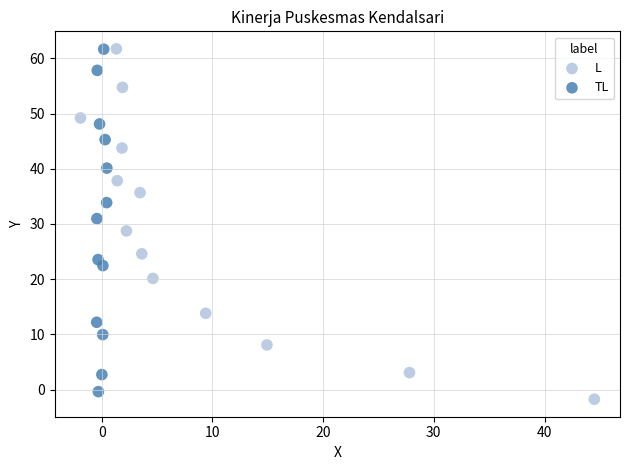

Which series has the widest spread of Y values?

L